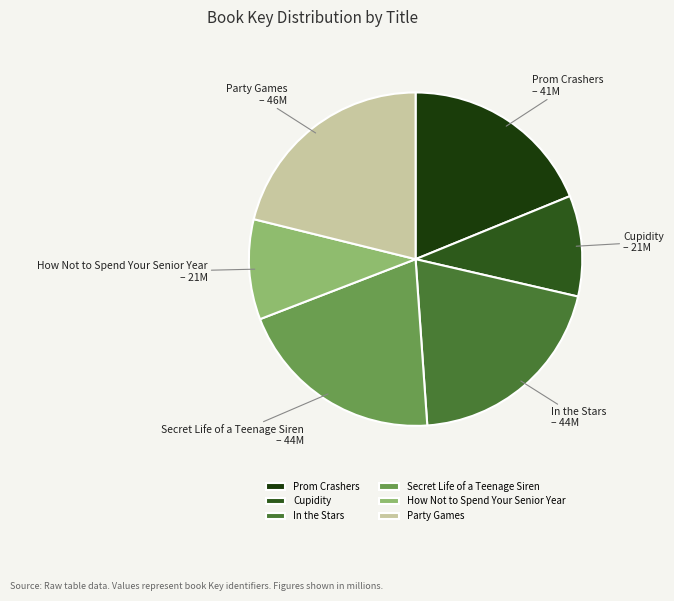

Is the sum of Party Games and Cupidity greater than half?

No